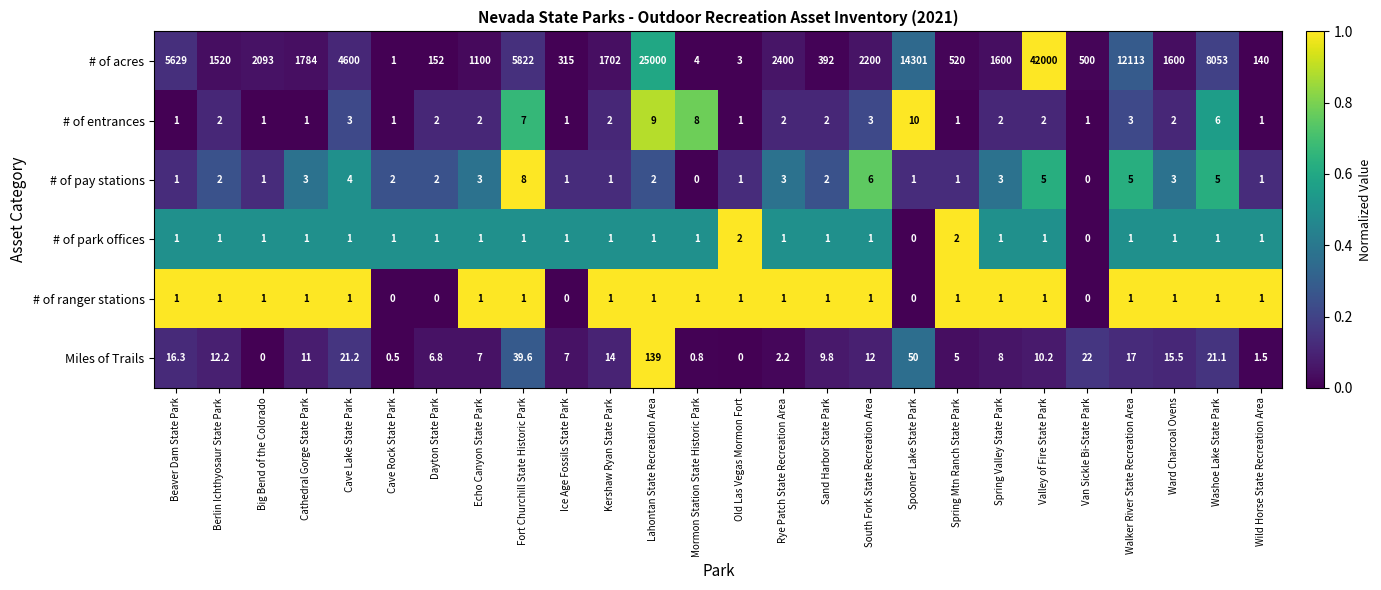

Which series has the largest total across all categories?

# of acres